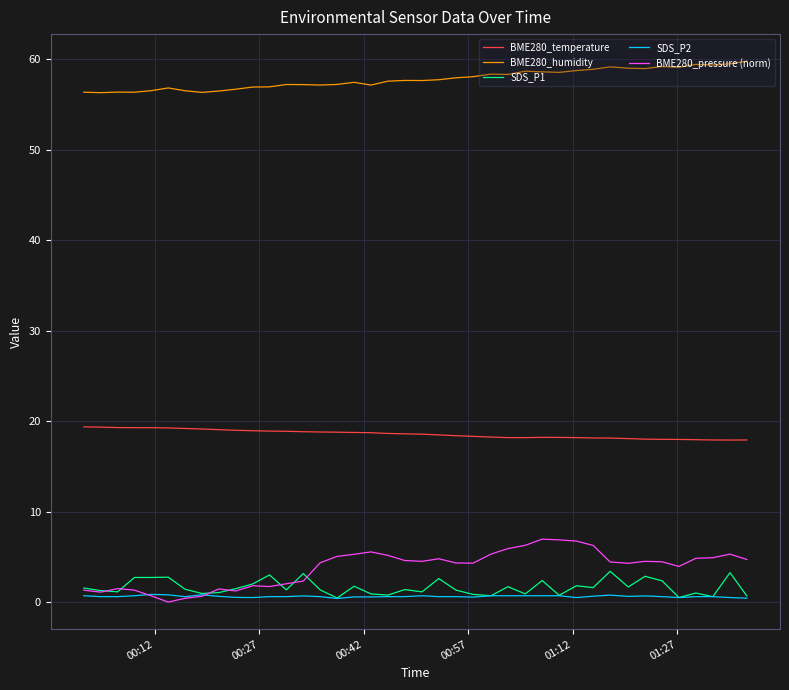

Which series has the widest spread of values?

BME280_pressure (norm)